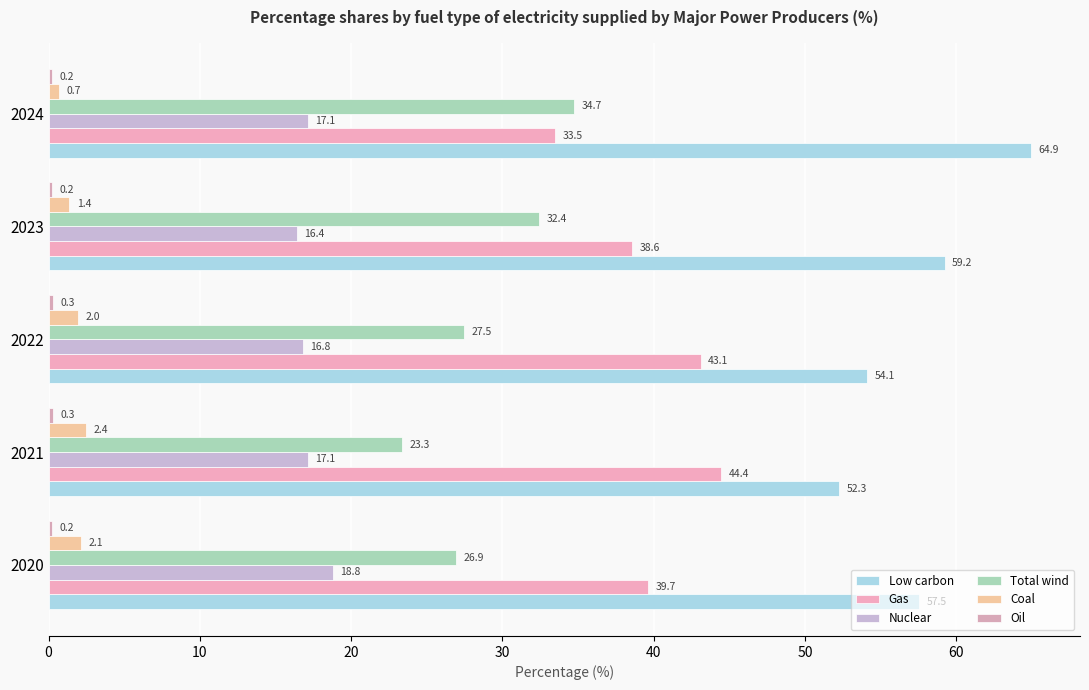

At which category is the sum across all series the highest?

2024